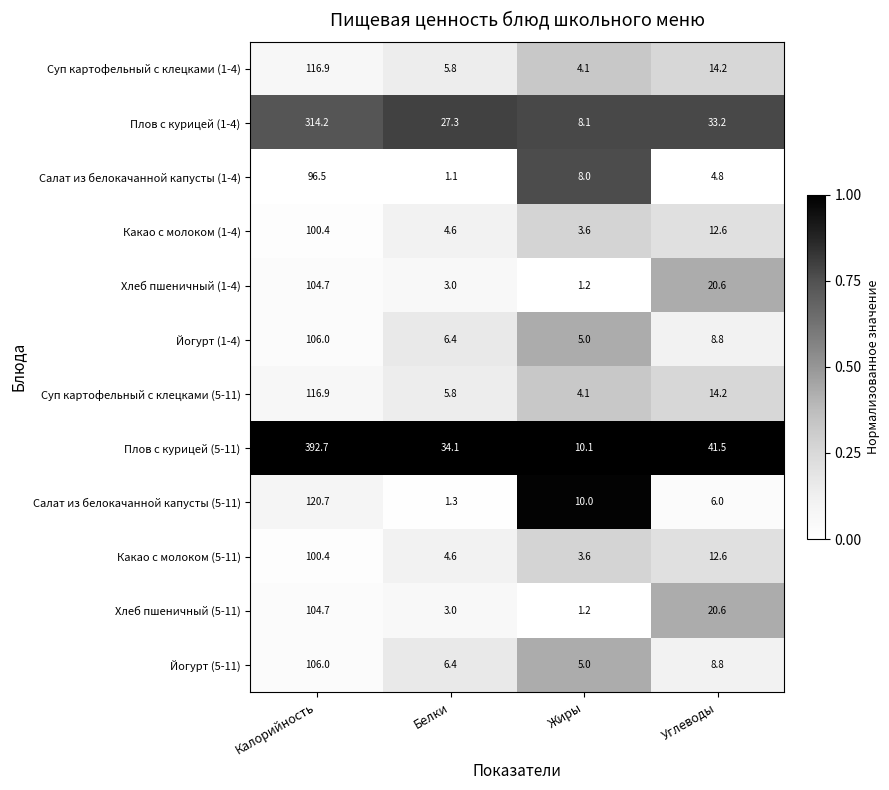

What is the average value of the Йогурт (1-4) series?

31.6